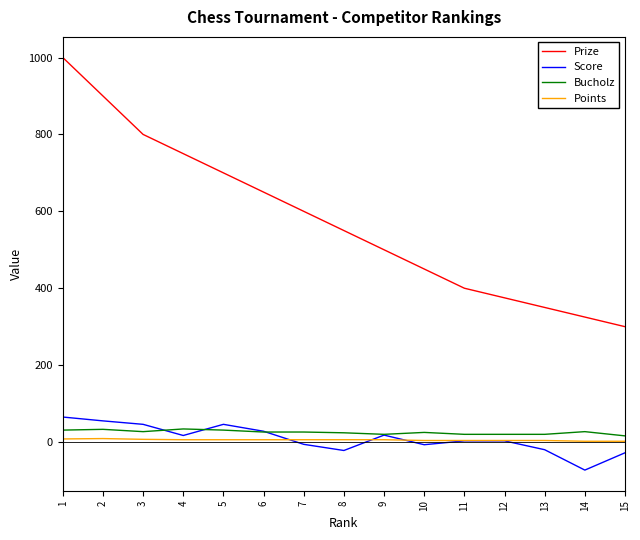

What is the minimum value for Score?

-73